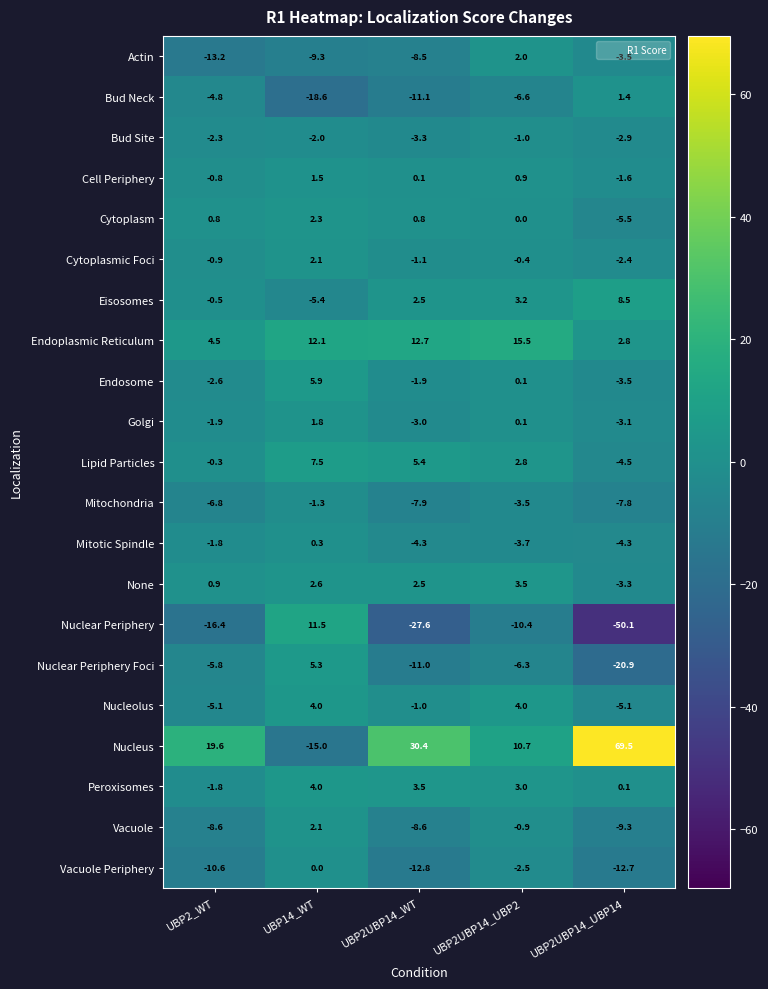

Count the number of data series in this chart.

21